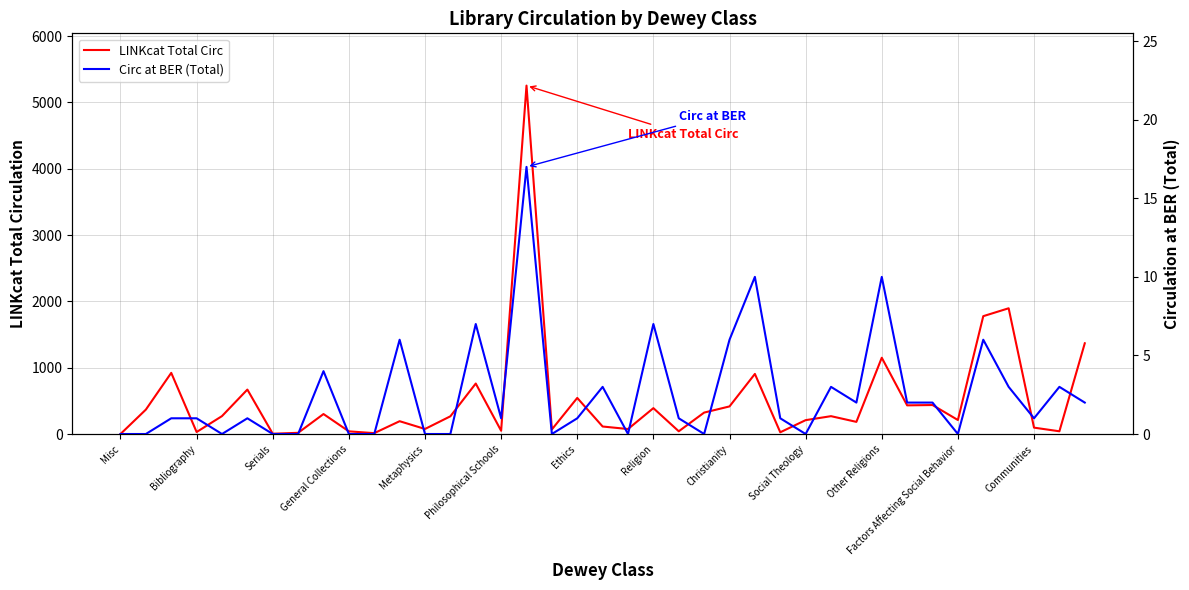

True or false: Circ at BER (Total) and LINKcat Total Circ cross at least once.

False